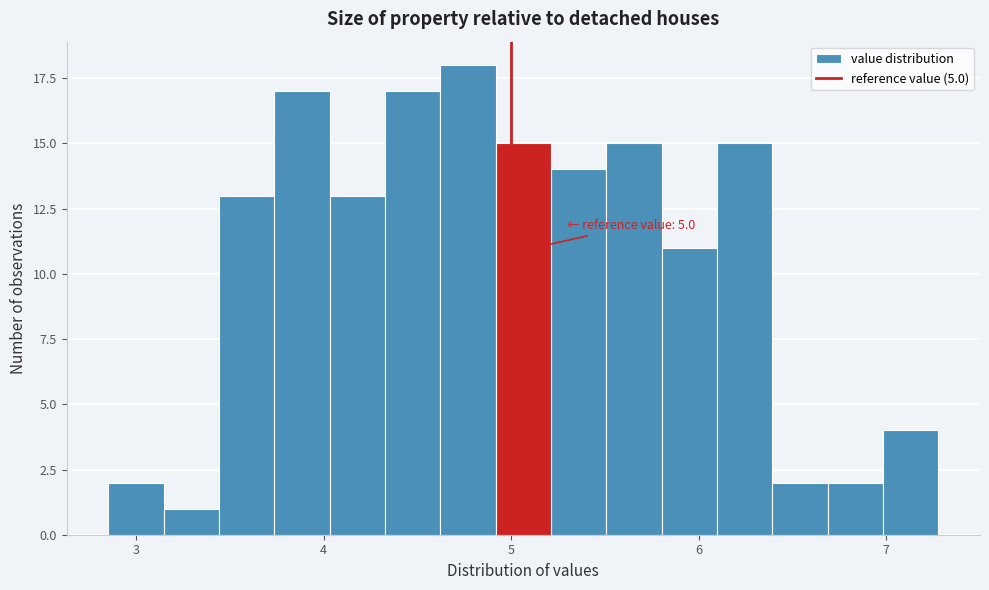

Read against the x-axis, roughly where is the centre of the tallest bar?

4.8